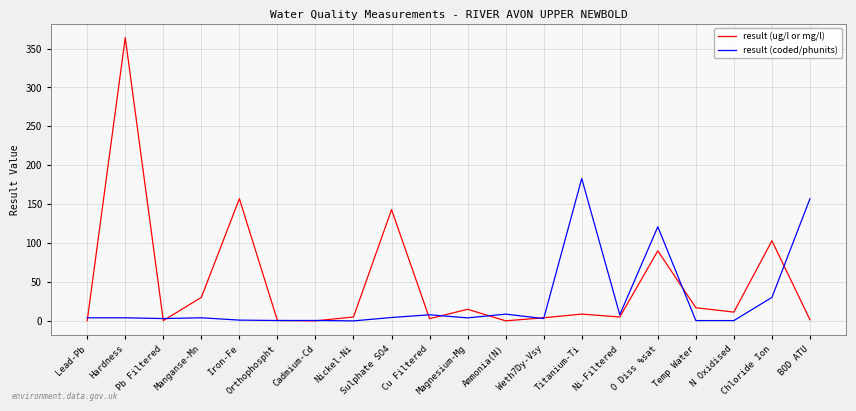

Which series has the largest range (max minus min)?

result (ug/l or mg/l)